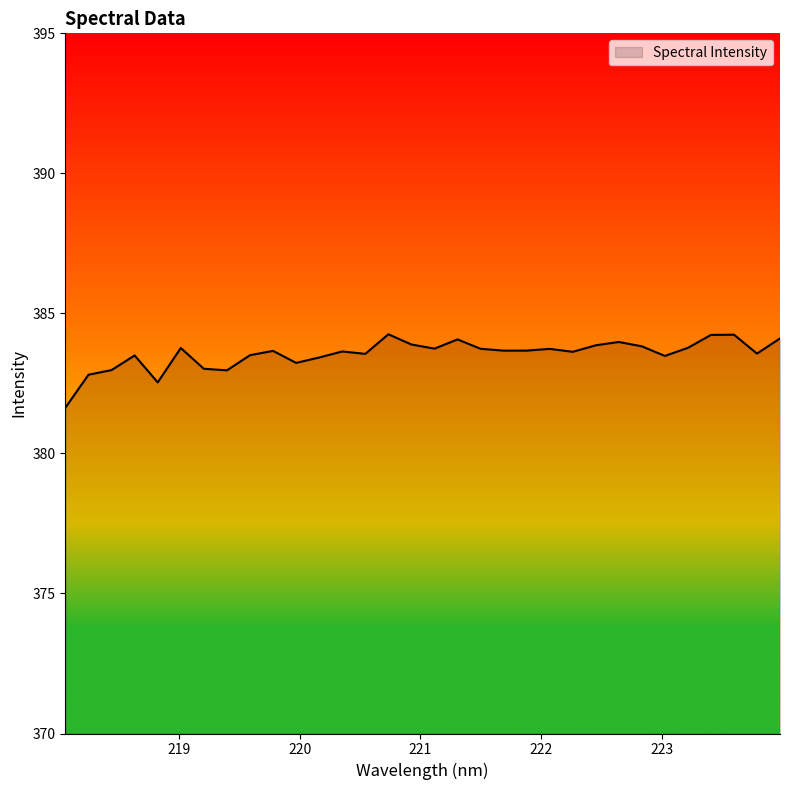

What is the maximum value shown in the chart?

384.3